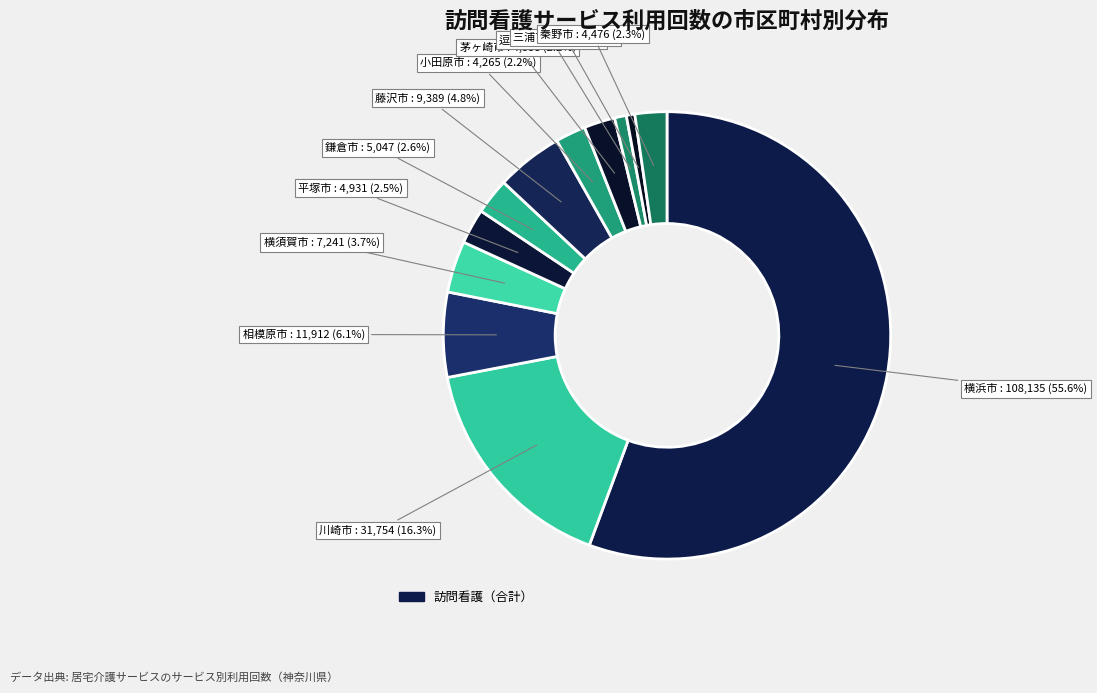

How many segments does this pie chart have?

12